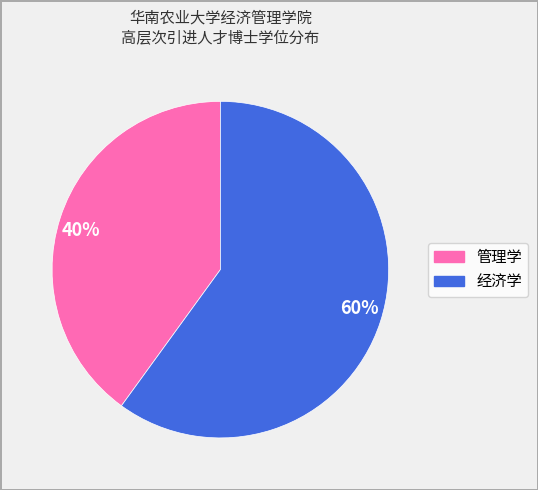

Approximately how many times larger is the value at 60% compared to 40%?

1.5